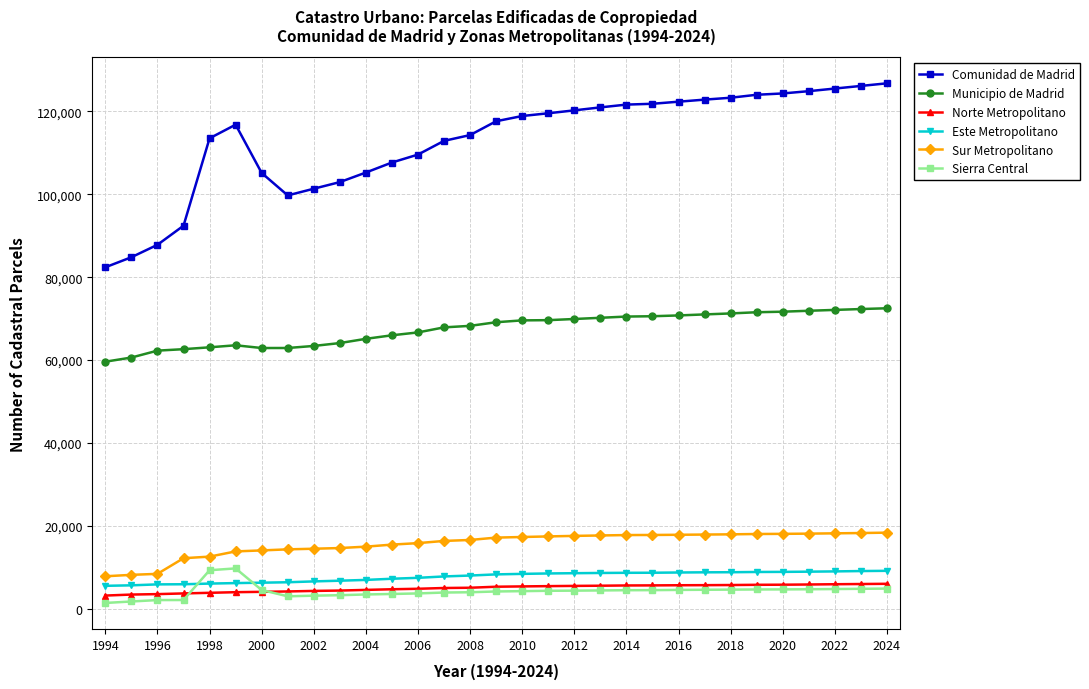

Which series has the widest spread of values?

Comunidad de Madrid